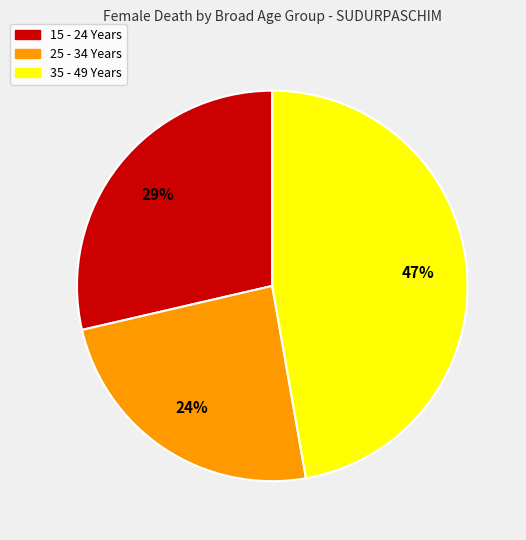

Do 35 - 49 Years and 15 - 24 Years together represent more than half of the pie?

Yes